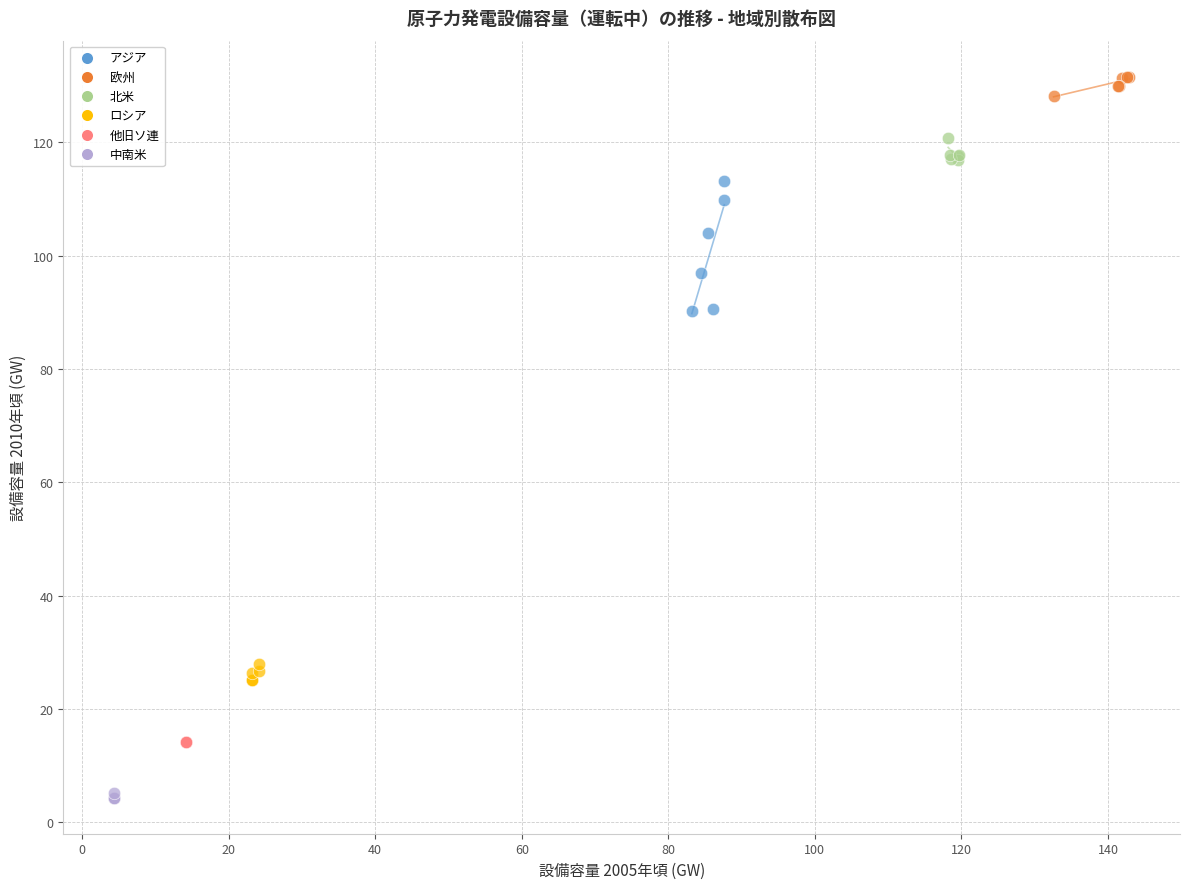

Which series contains the lowest Y value?

中南米